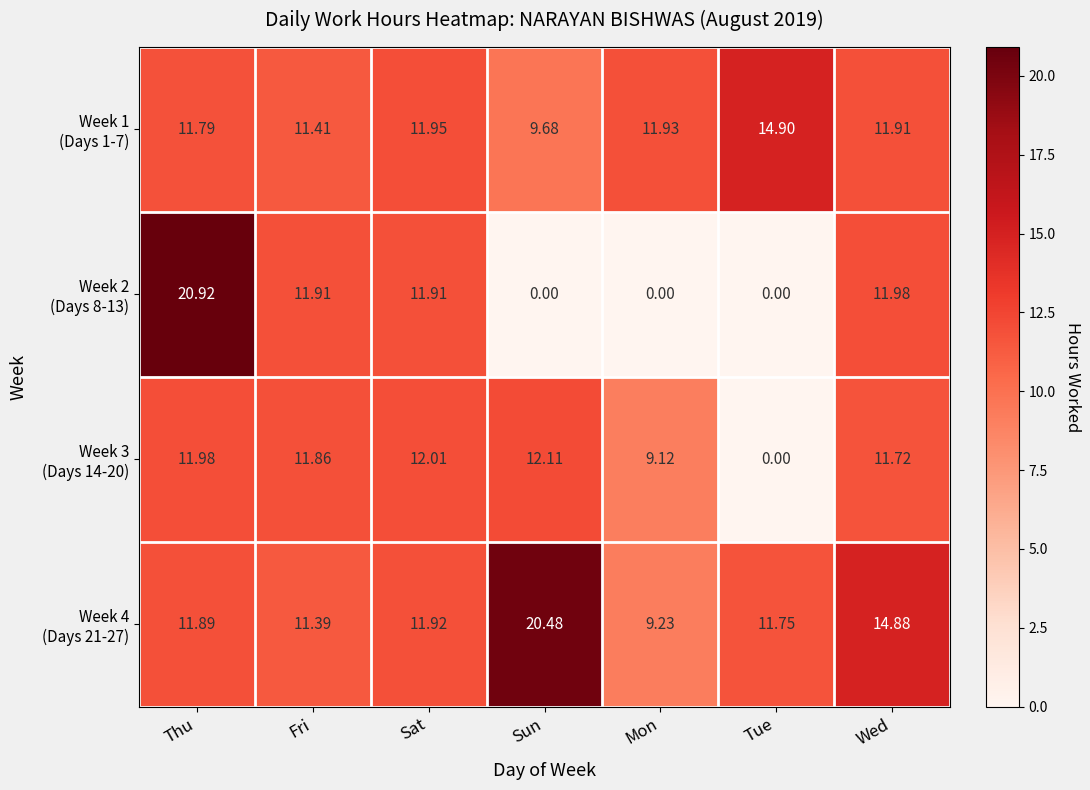

At which category is the sum across all series the highest?

Thu